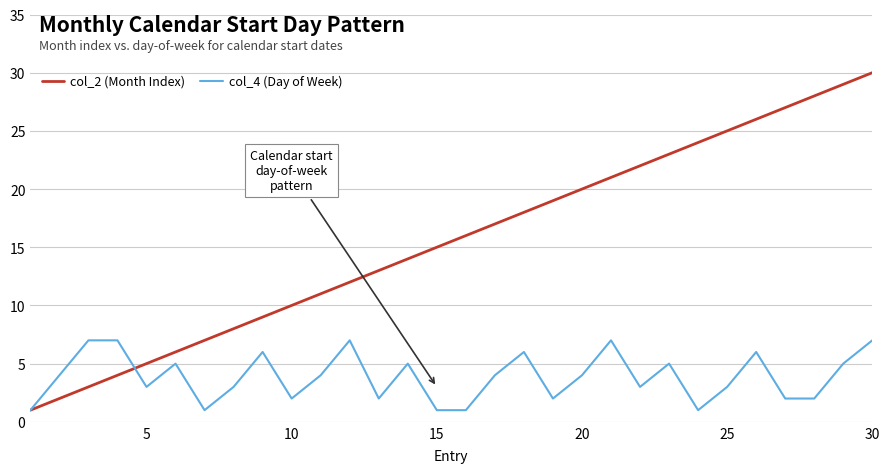

Reading left to right, list all the values displayed in this chart.

col_2 (Month Index): 1	2	3	4	5	6	7	8	9	10	11	12	13	14	15	16	17	18	19	20	21	22	23	24	25	26	27	28	29	30
col_4 (Day of Week): 1	4	7	7	3	5	1	3	6	2	4	7	2	5	1	1	4	6	2	4	7	3	5	1	3	6	2	2	5	7